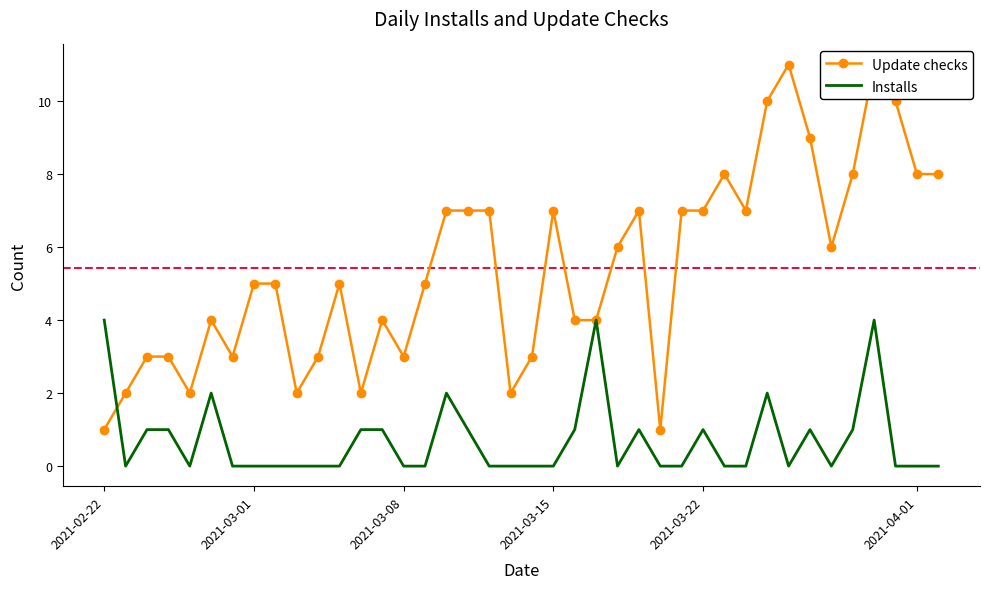

What is the value of the Update checks point at the 20th from the left?

2